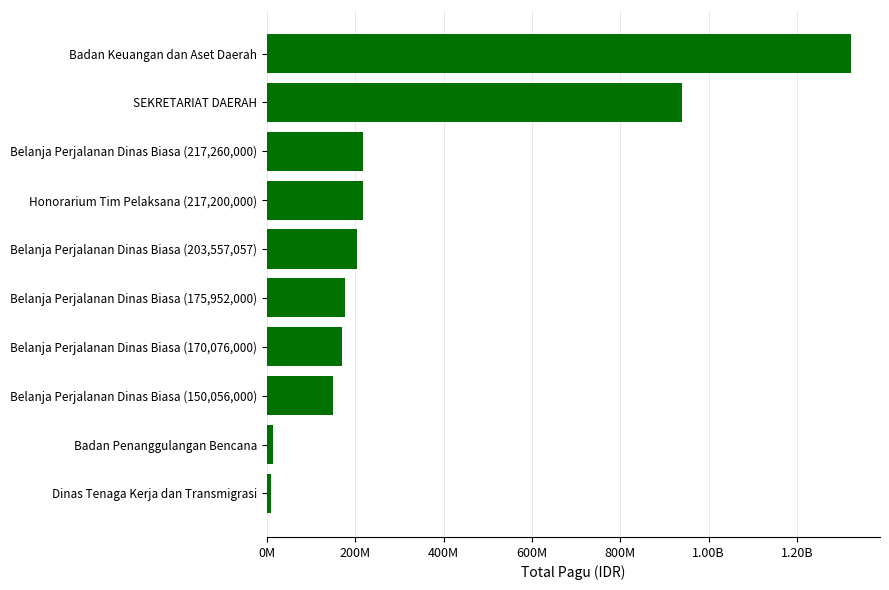

Does the chart contain any negative values?

No